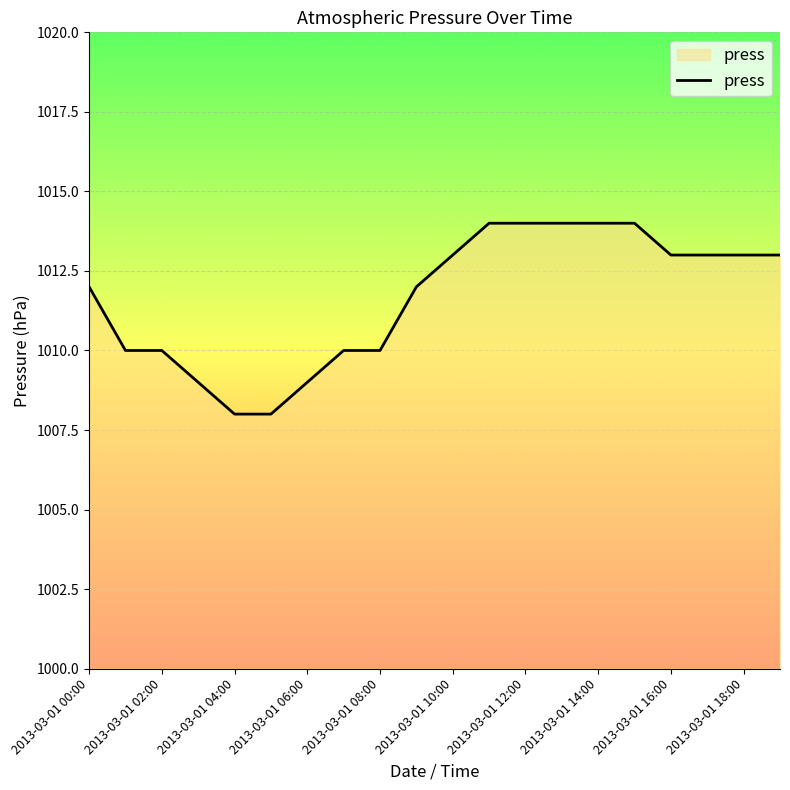

What is the difference between the maximum and minimum values?

6